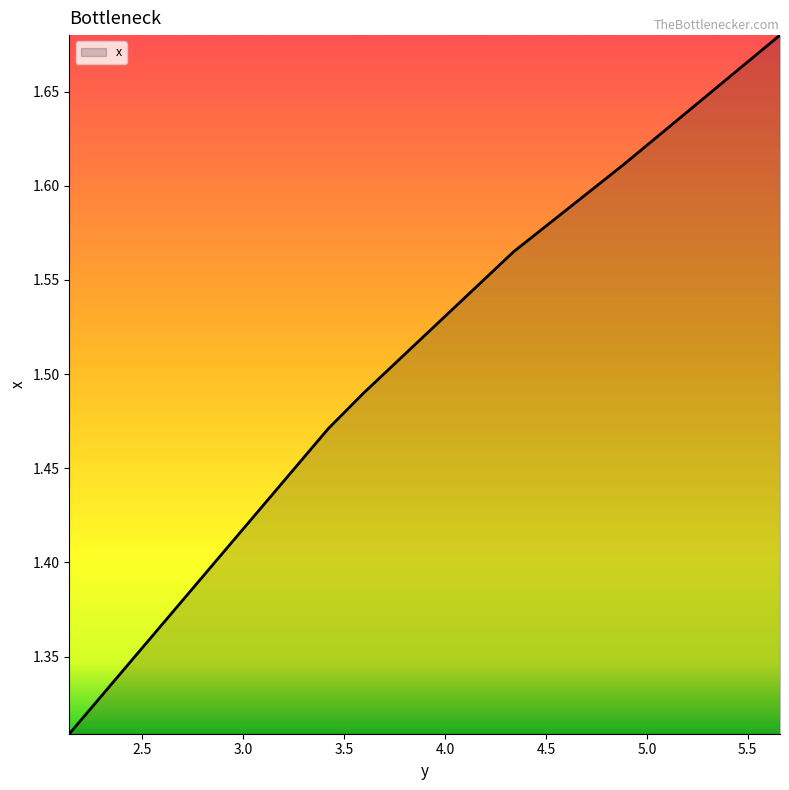

What is the sum of all values?

9.1